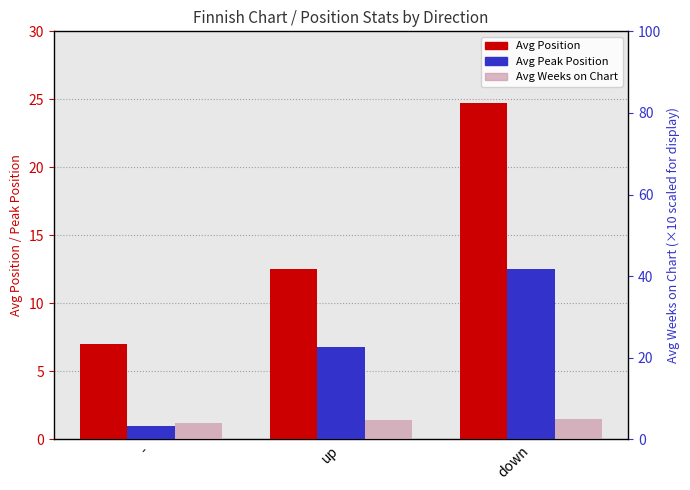

At which label is Avg Peak Position closest to 6?

up